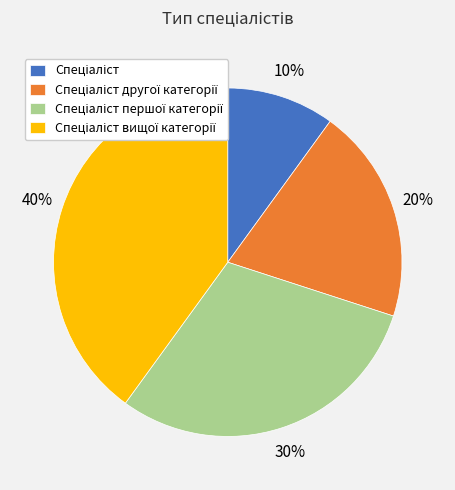

How many slices are in this pie chart?

4